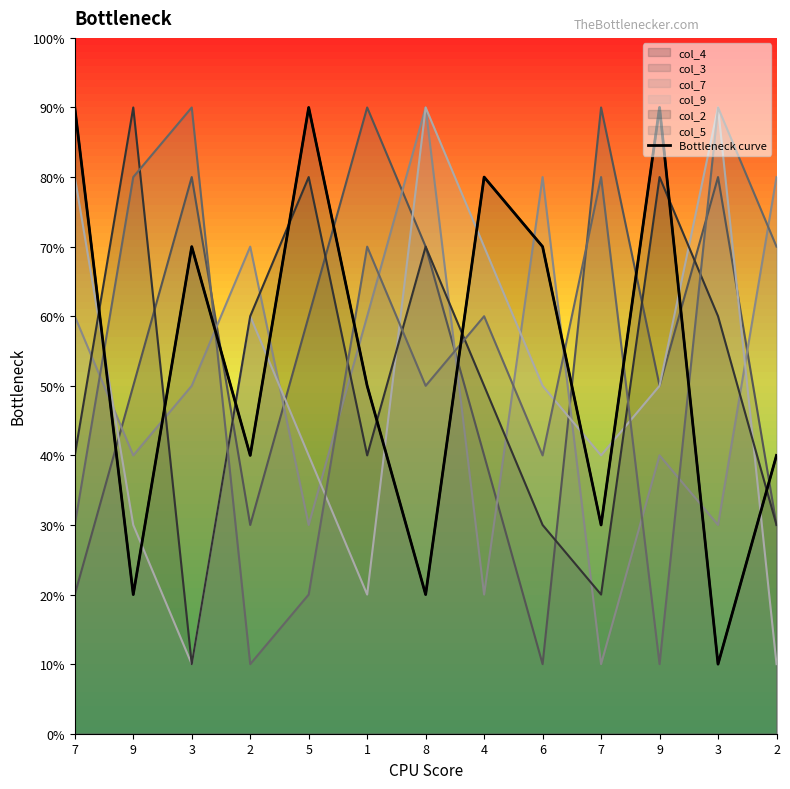

What is the ratio of the value at 3 to the value at 6?

1.0